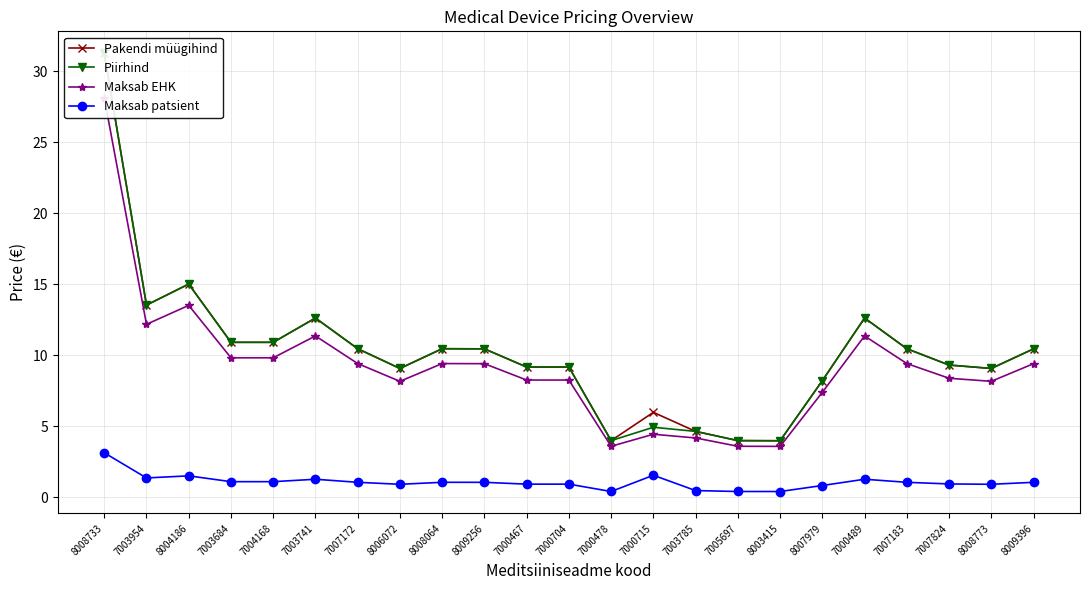

What is the spread (max minus min) of values at 8007979?

7.4